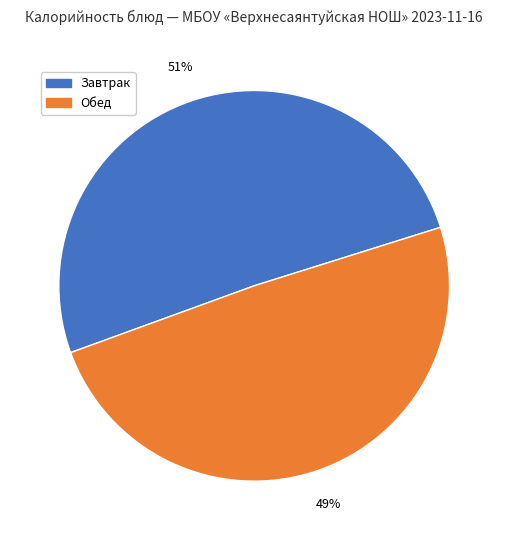

Is there a majority slice in this chart?

Yes